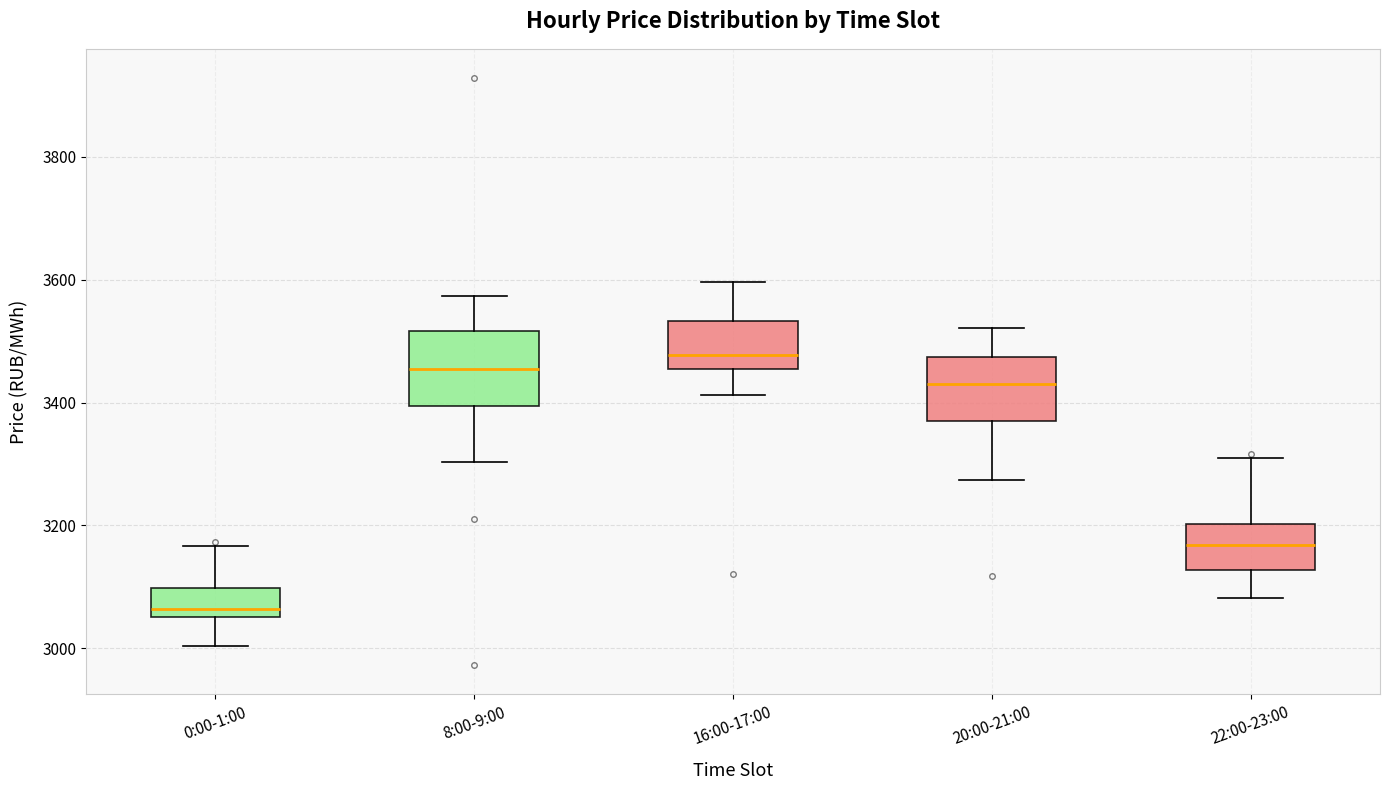

Which box has the highest median line?

16:00-17:00